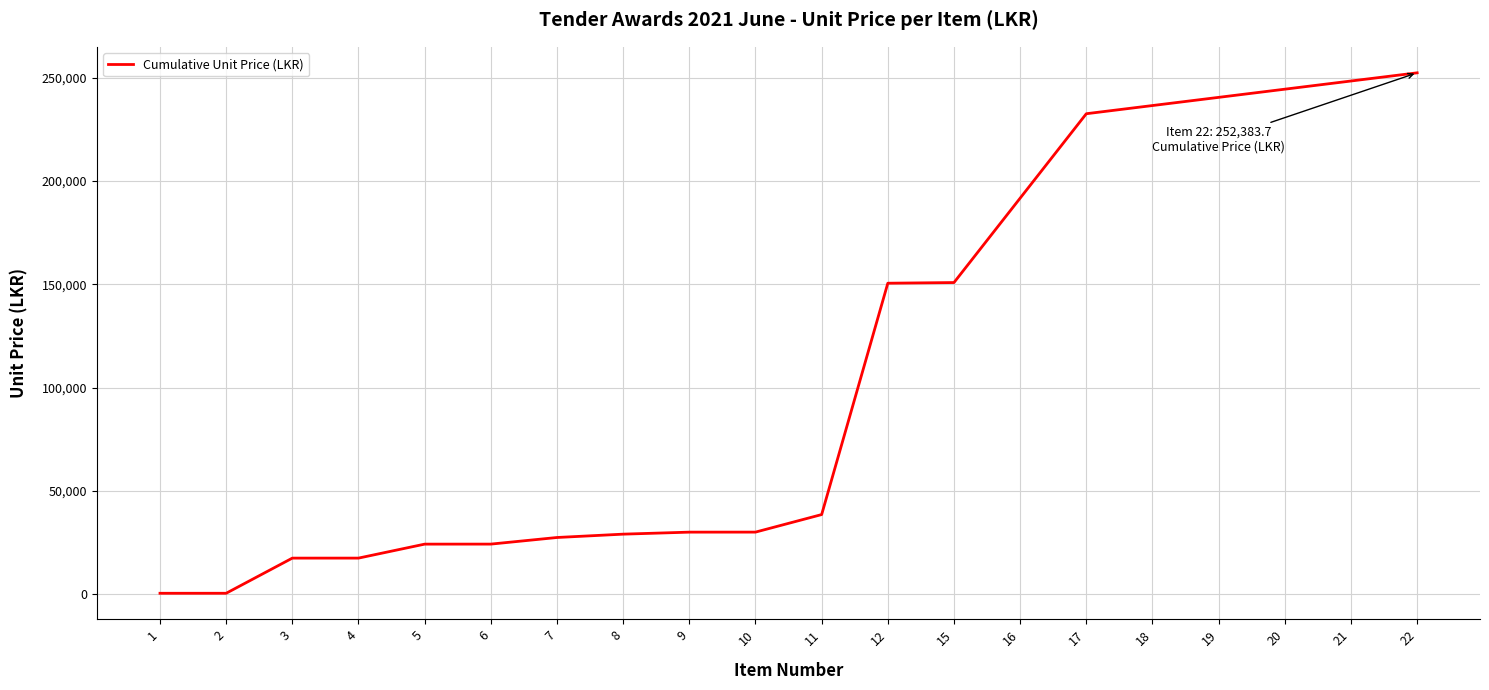

Approximately how many times larger is the value at 9 compared to 6?

1.2